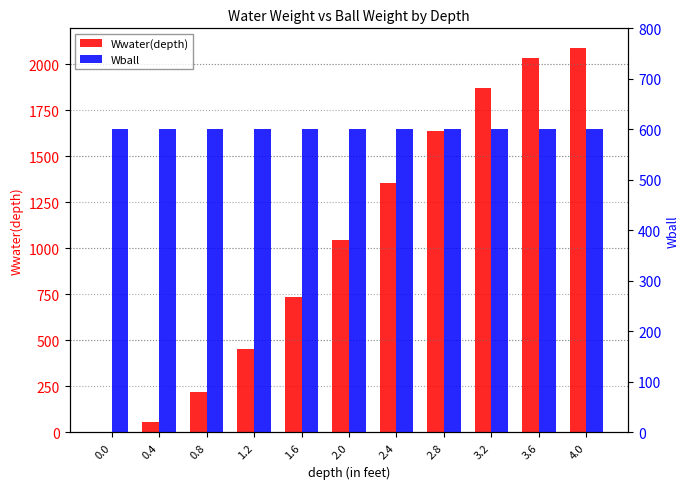

Which series has the largest range (max minus min)?

Wwater(depth)